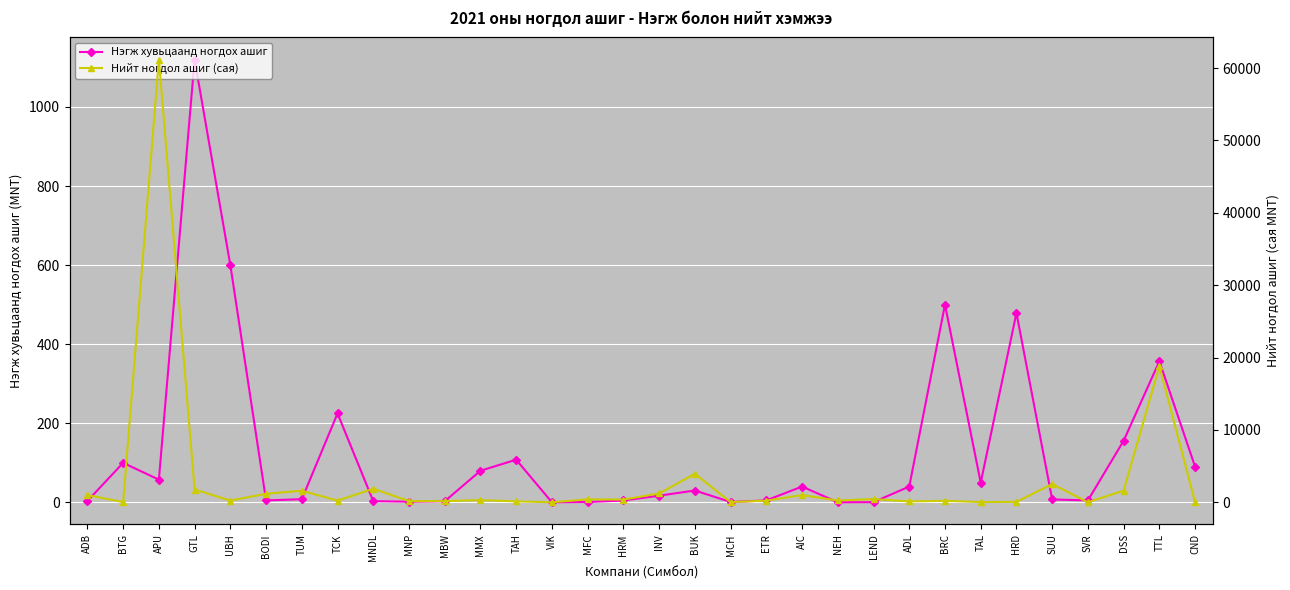

Is it true that Нэгж хувьцаанд ногдох ашиг equals 2.9 at MBW?

True